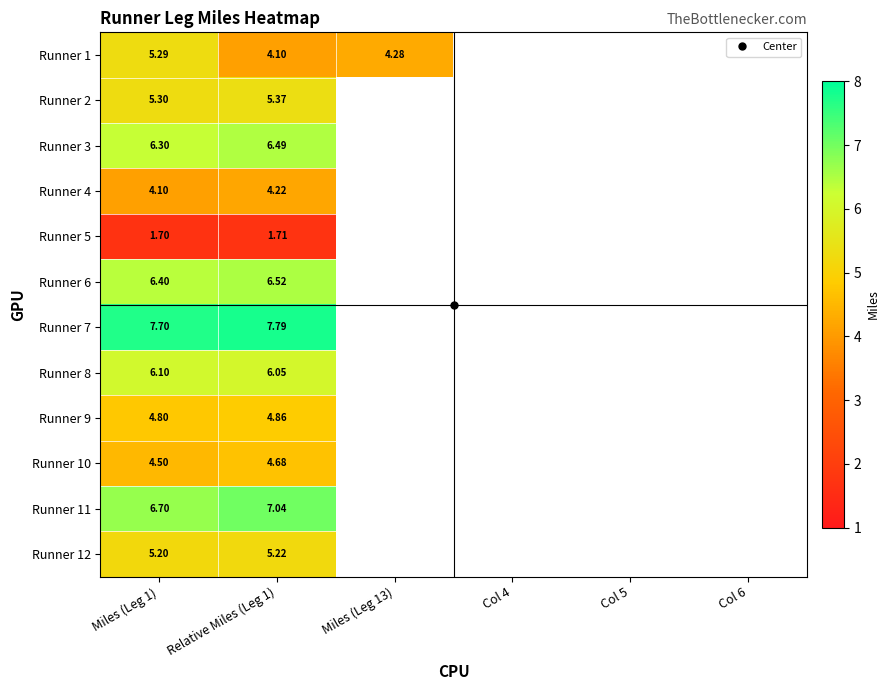

What is the maximum value shown in the chart?

7.8